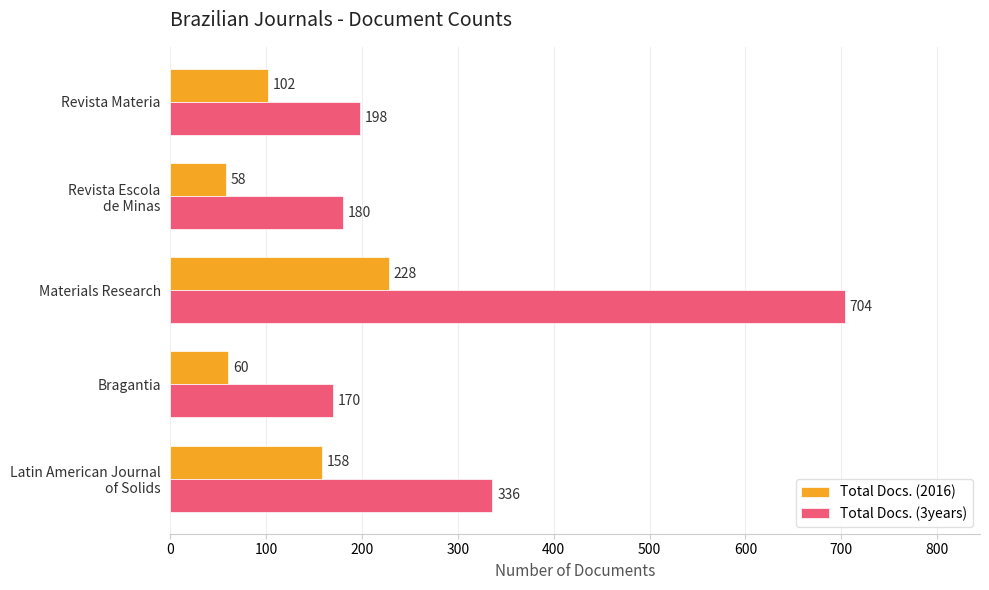

List the labels in order of Total Docs. (2016) value, largest first.

Materials Research, Latin American Journal
of Solids, Revista Materia, Bragantia, Revista Escola
de Minas